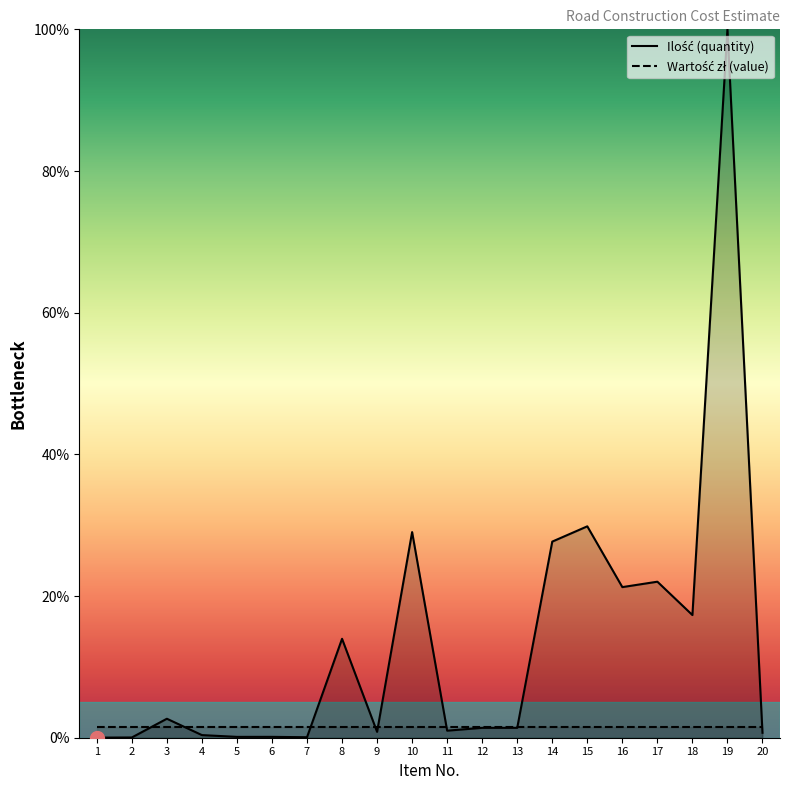

What is the change in value from 1 to 6?

+0.1